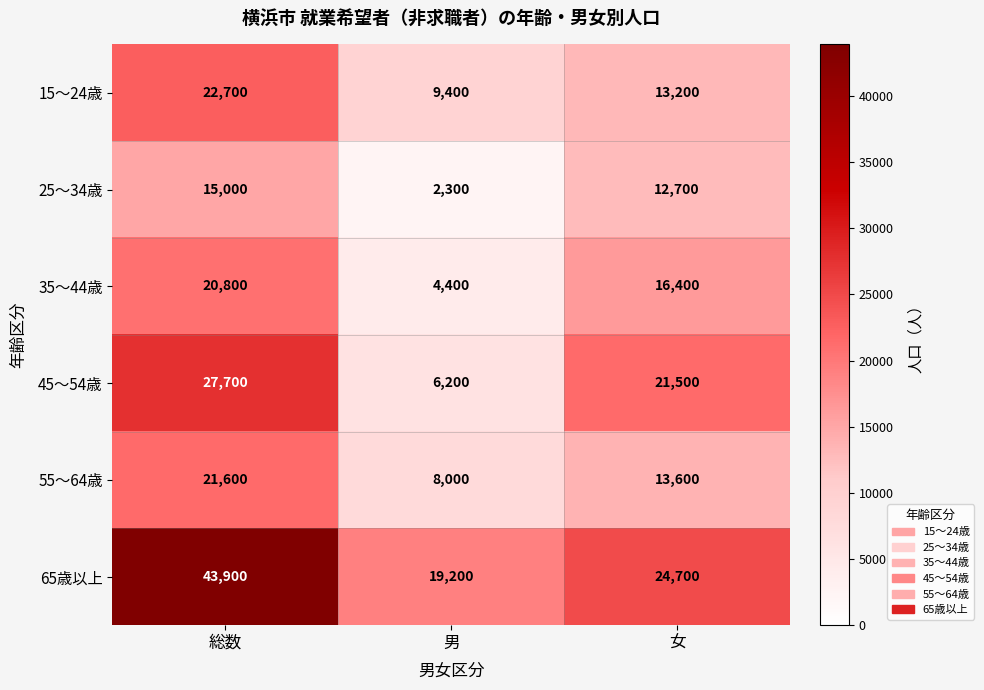

At which category is the sum across all series the highest?

総数